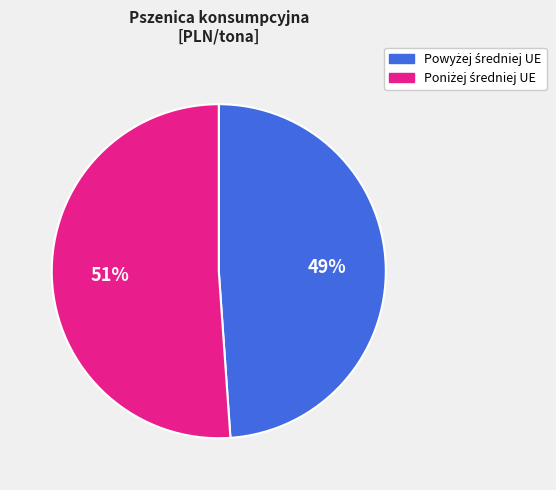

To the nearest percent, what is the average slice percentage?

50%